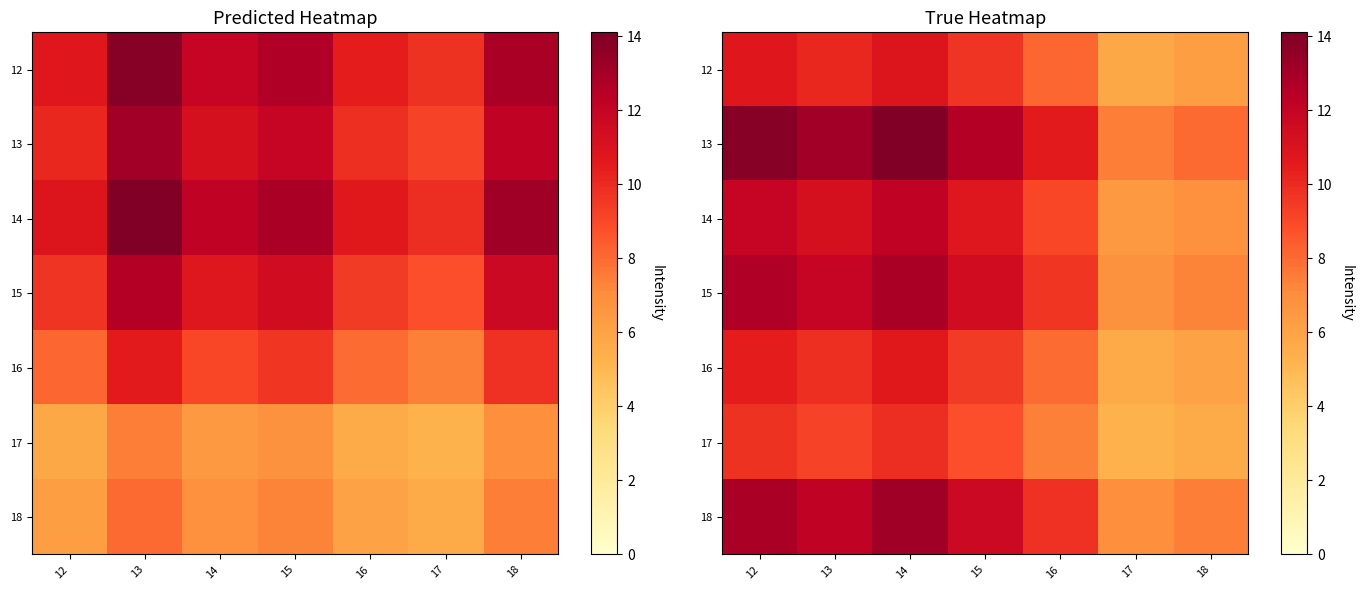

At which label does 12 reach its peak?

14